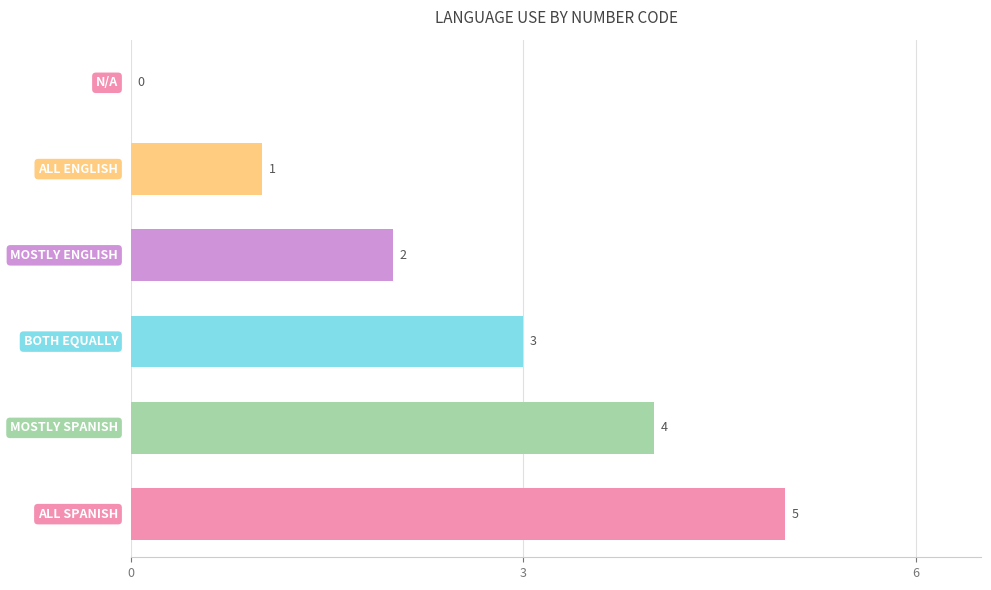

What is the sum of all values?

15